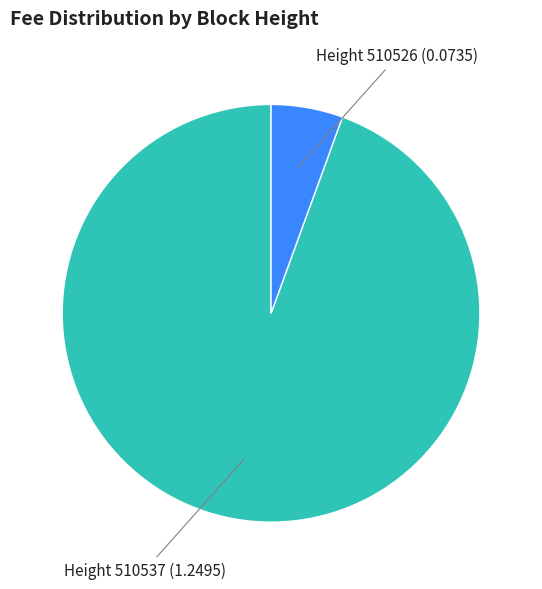

How many segments does this pie chart have?

2